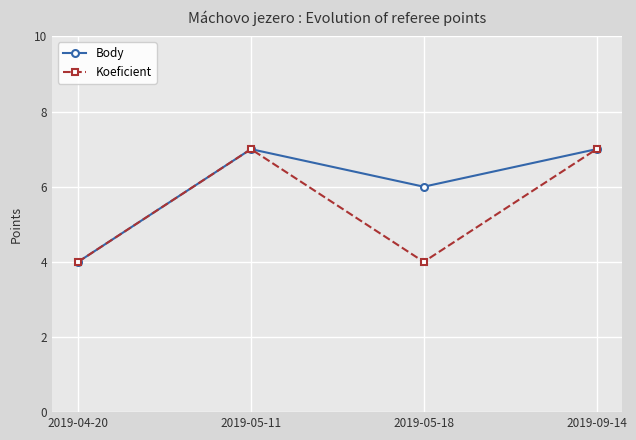

What is the maximum value shown in the chart?

7